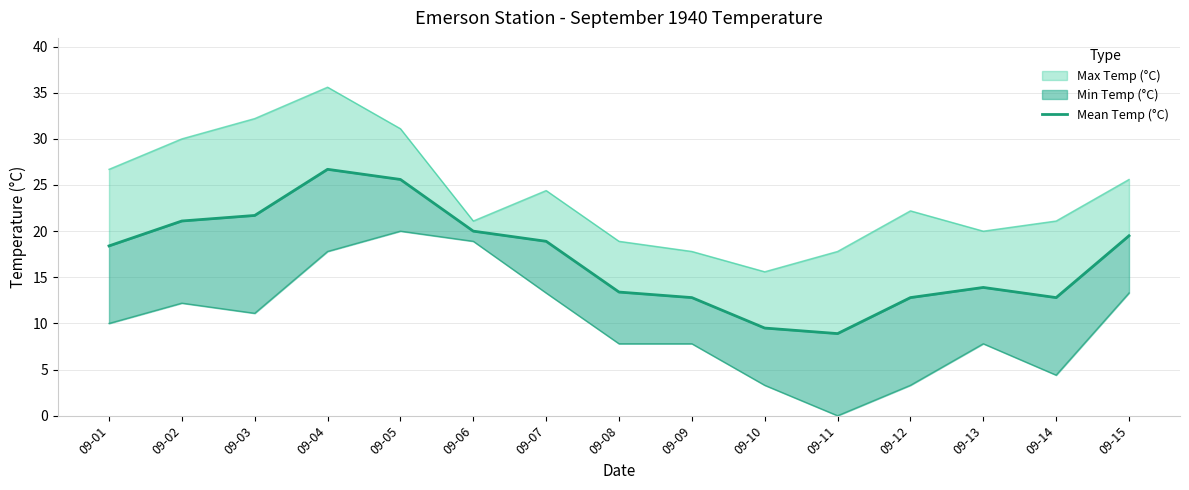

Rank the categories by value from lowest to highest.

09-11, 09-10, 09-09, 09-12, 09-14, 09-08, 09-13, 09-01, 09-07, 09-15, 09-06, 09-02, 09-03, 09-05, 09-04